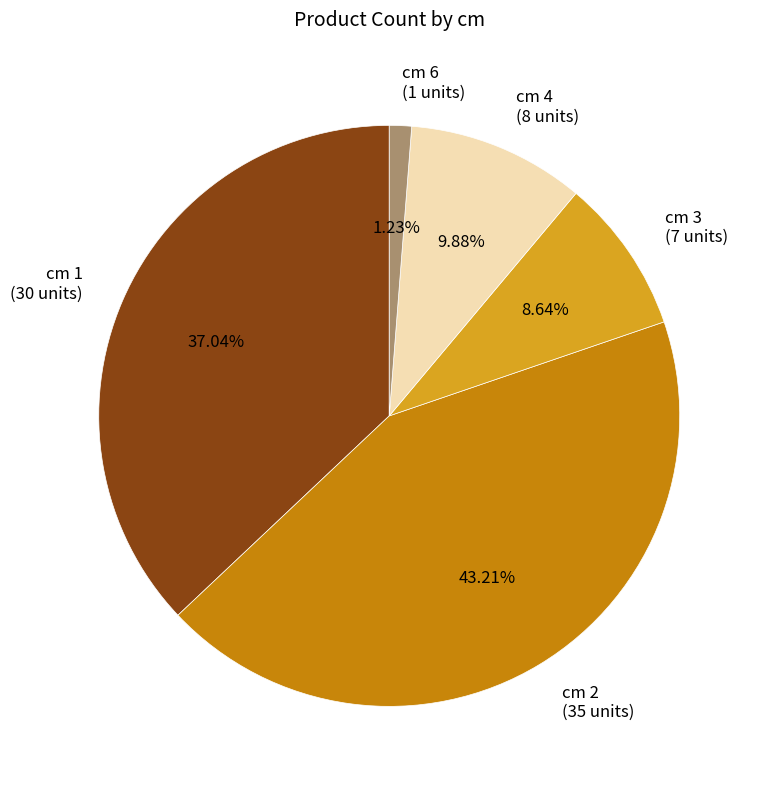

Combined, do cm 3 (7 units) and cm 1 (30 units) account for over 50%?

No